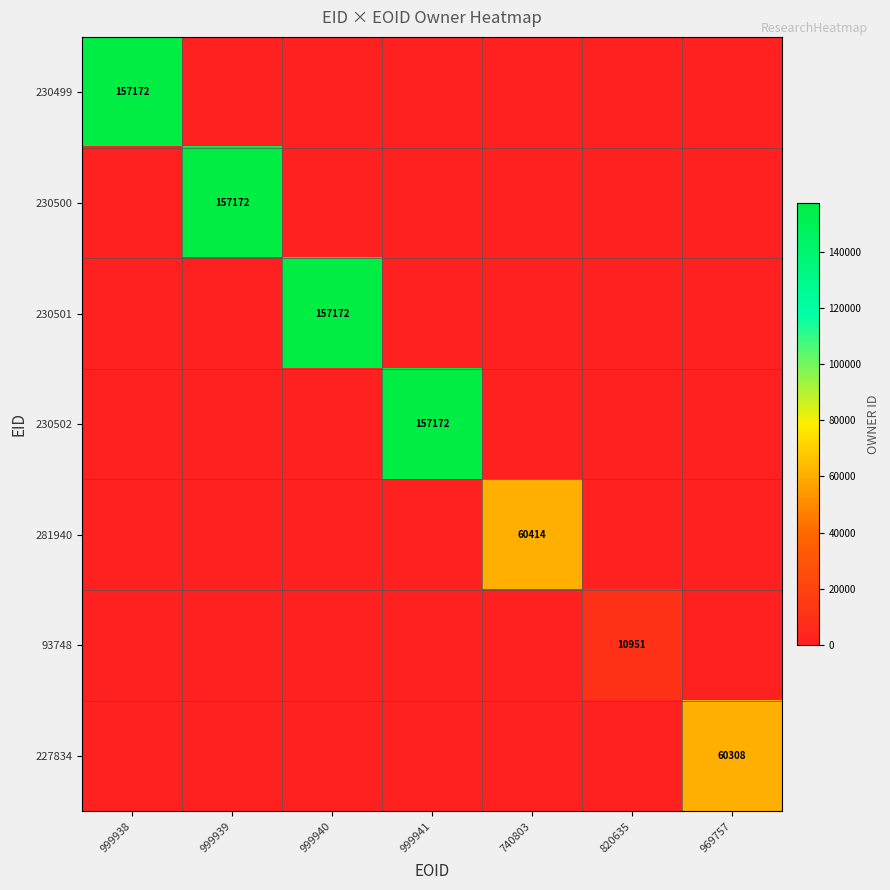

Between 740803 and 820635, which series saw the biggest shift?

281940